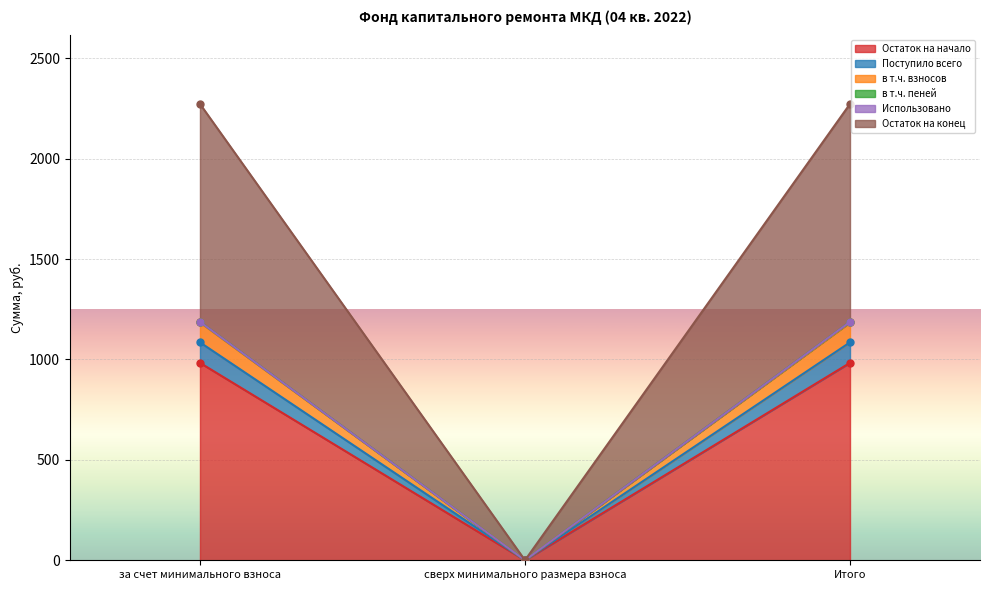

What is the value of the Остаток на начало point at the 1st from the left?

1184.2